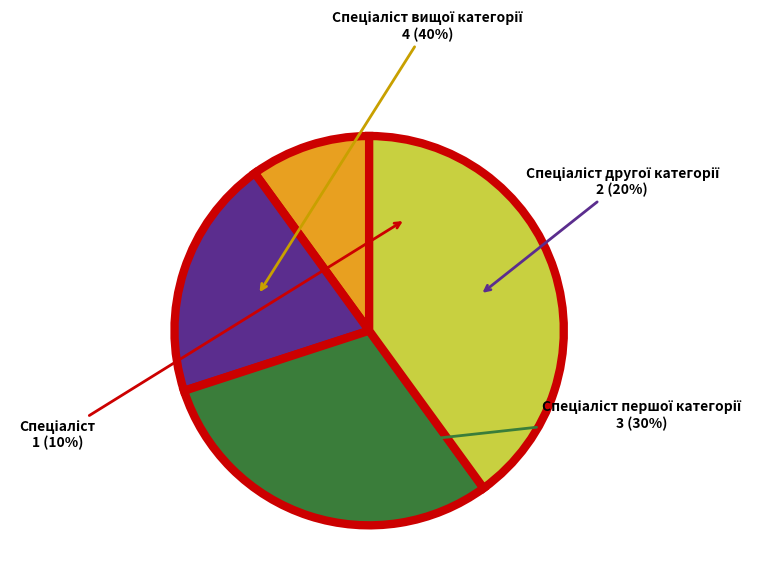

To the nearest percent, what is the difference between the Спеціаліст першої категорії and Спеціаліст slice percentages?

20%